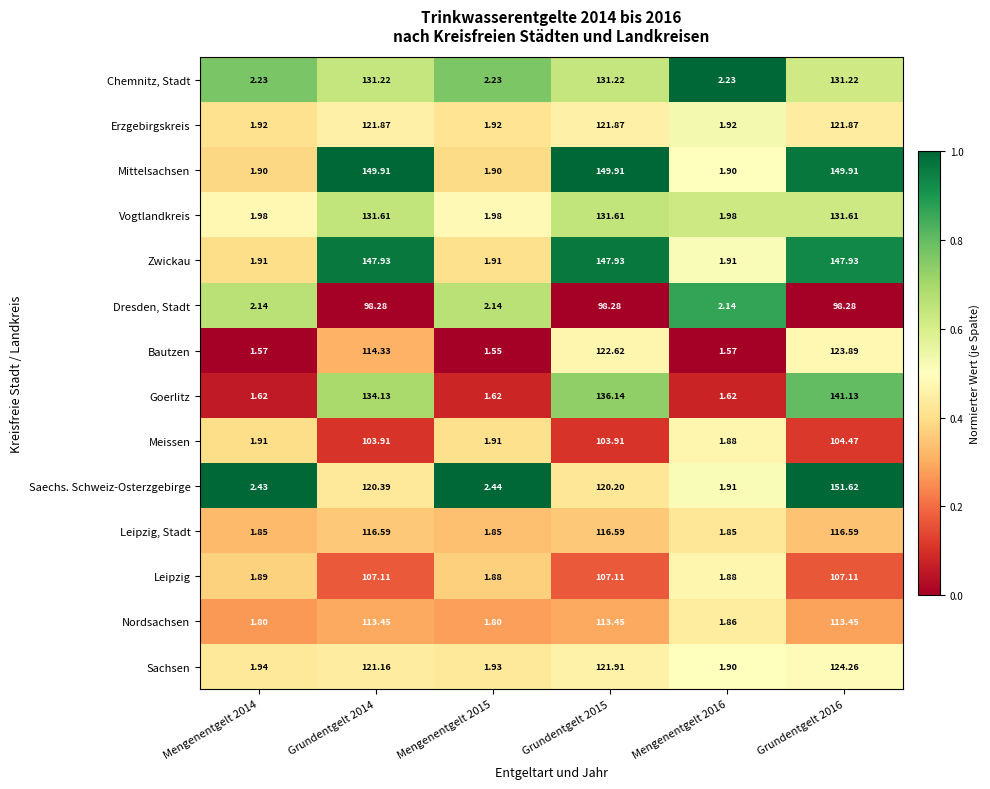

Is the value of Vogtlandkreis at Grundentgelt 2015 greater than the value of Leipzig, Stadt at Mengenentgelt 2014?

Yes